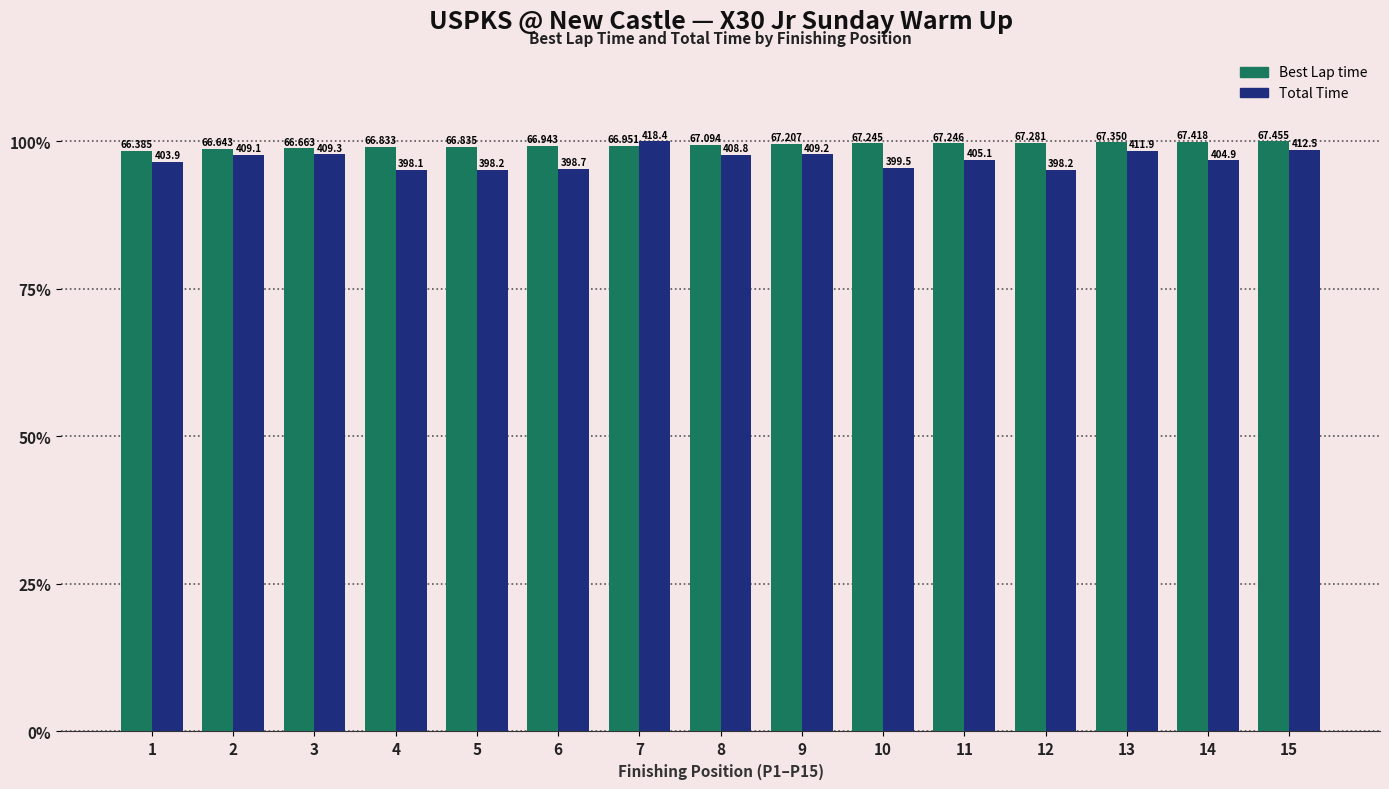

Between 5 and 15, which is larger?

15